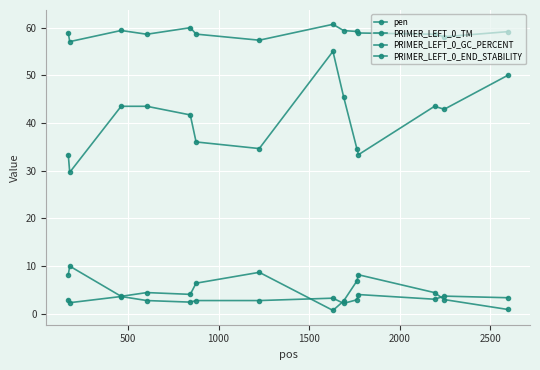

How many lines are shown in the chart?

4